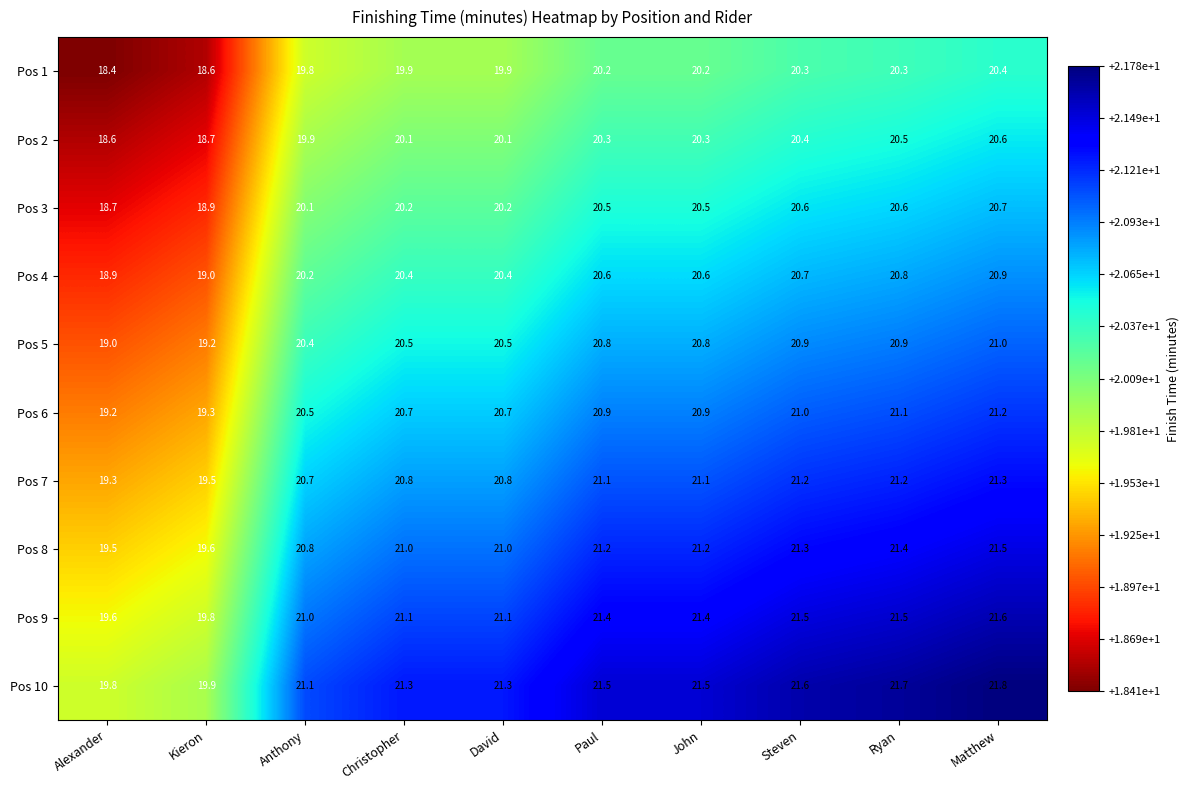

The Pos 4 series shows 10.0 at Christopher. True or false?

False